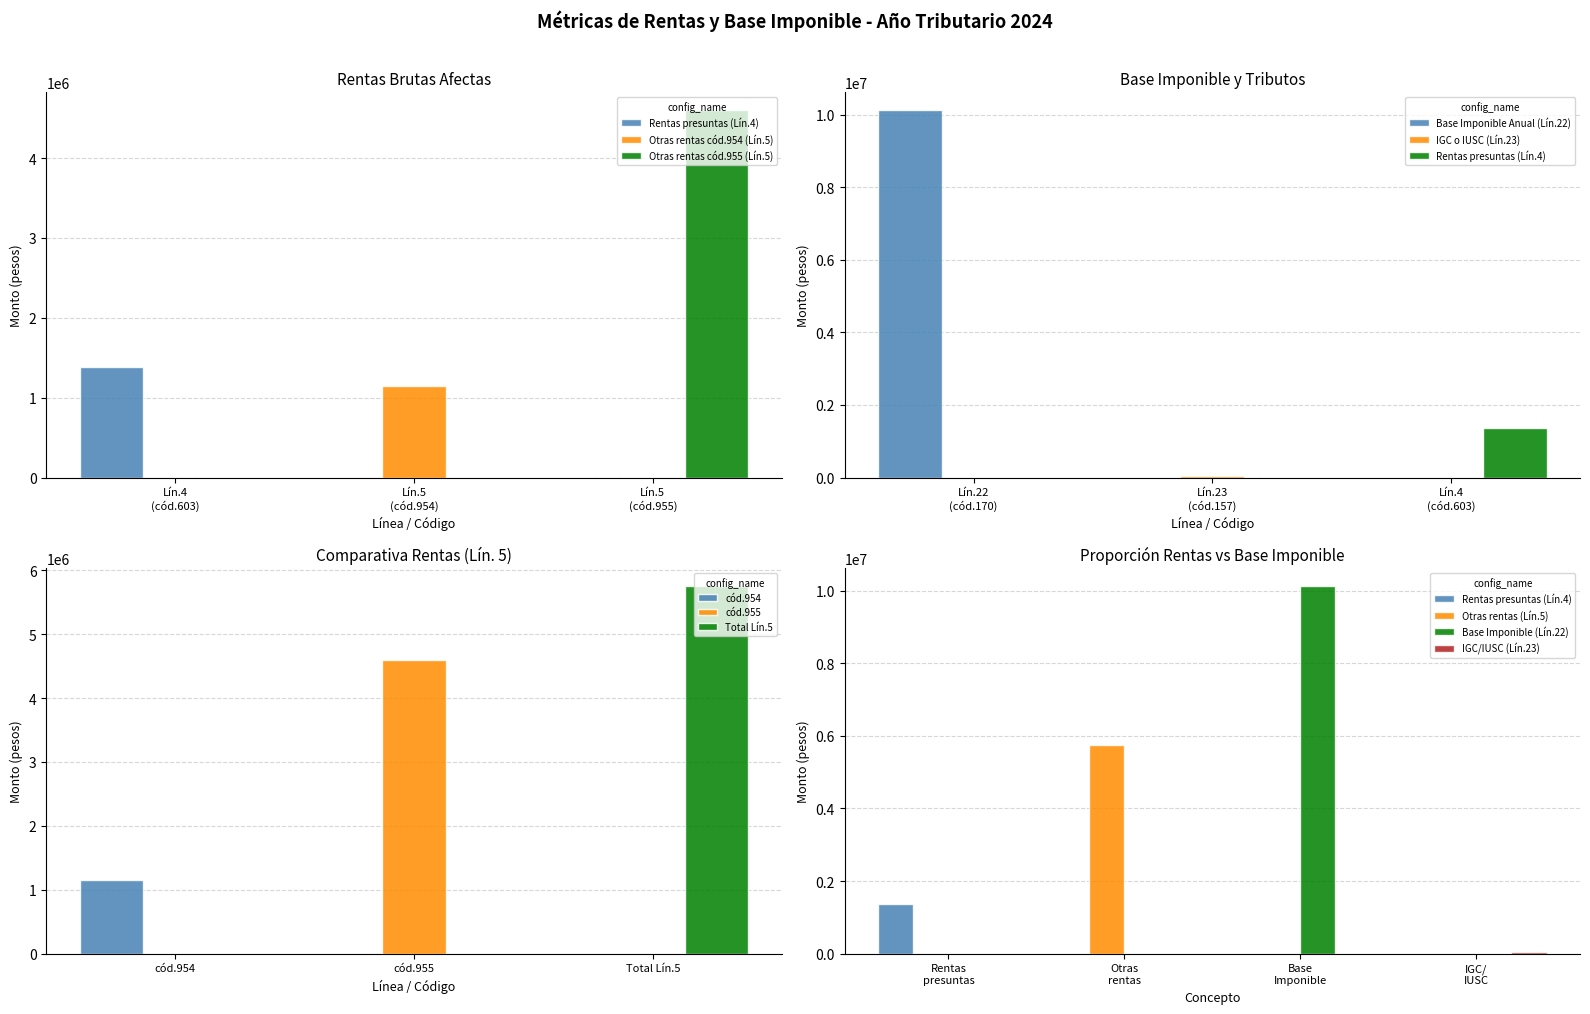

At how many categories does at least one series exceed 8777300?

1